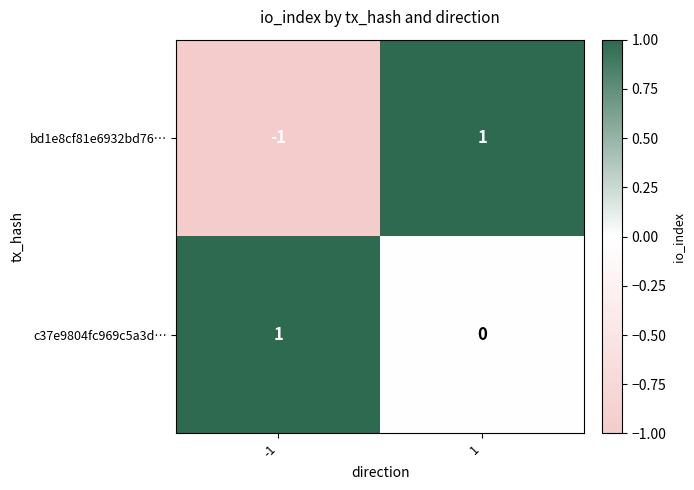

Is the value of bd1e8cf81e6932bd76… at 1 greater than the value of c37e9804fc969c5a3d… at 1?

Yes